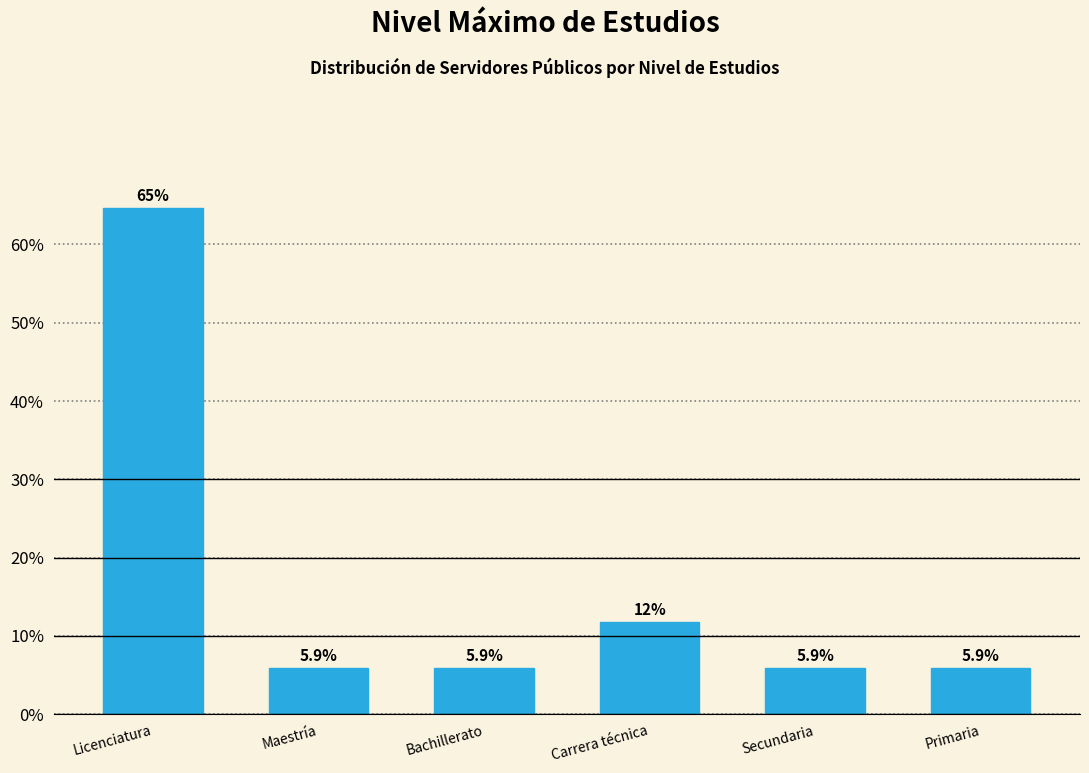

Reading left to right, transcribe all the data shown in this chart.

Licenciatura=64.7	Maestría=5.9	Bachillerato=5.9	Carrera técnica=11.8	Secundaria=5.9	Primaria=5.9